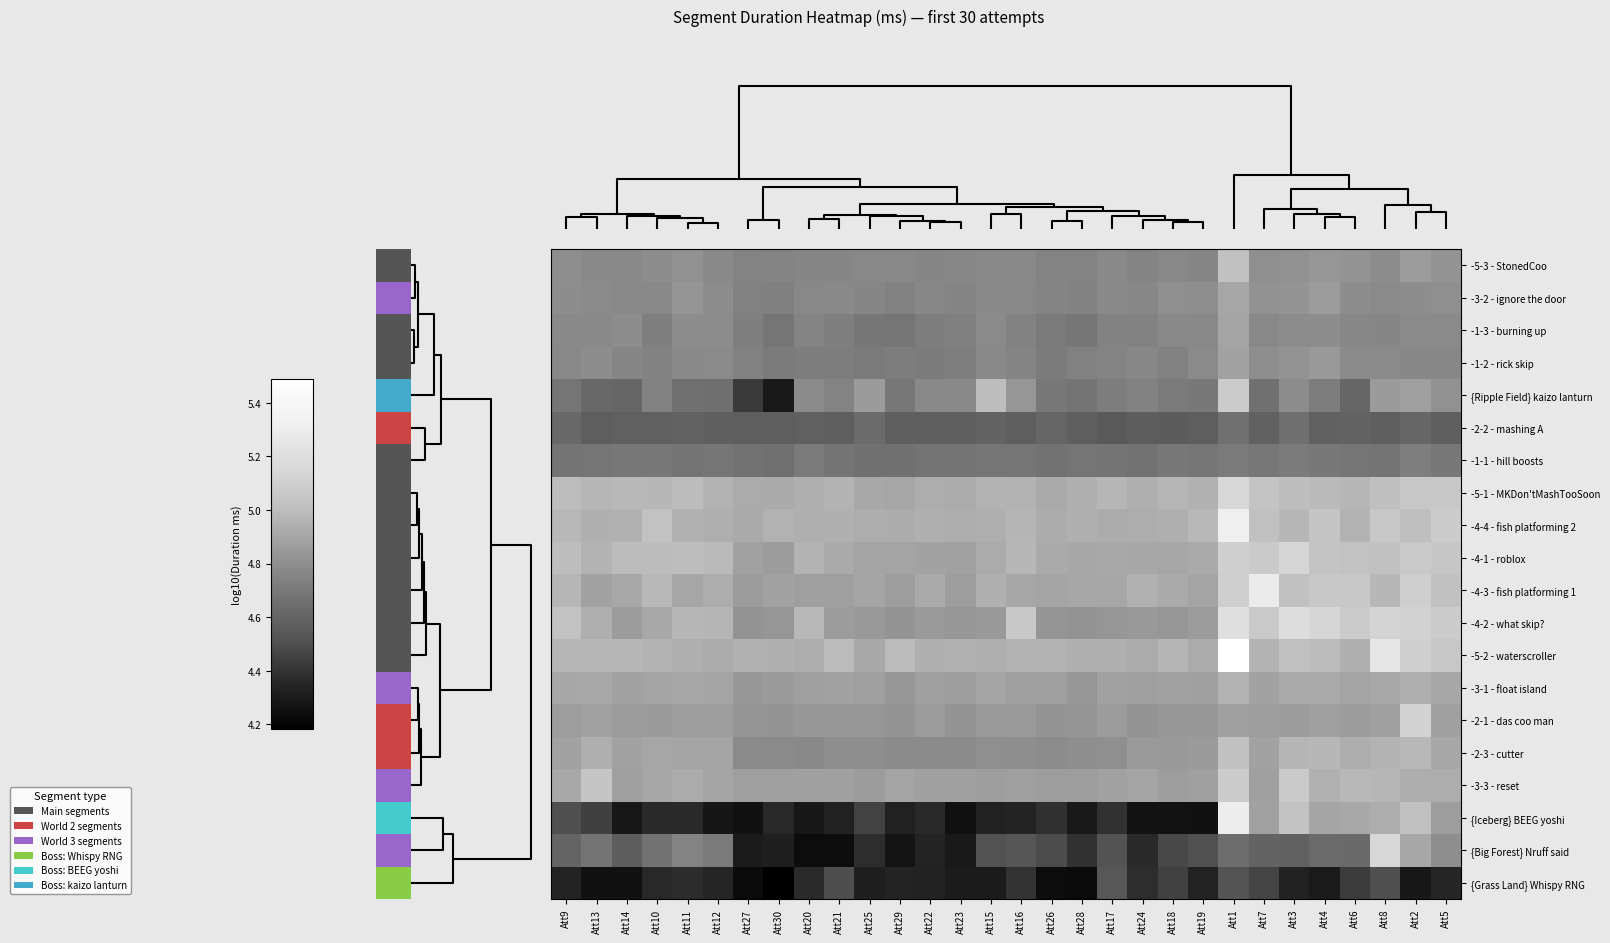

Reading left to right, list all the values displayed in this chart.

{Grass Land} Whispy RNG: Att9=4.3	Att13=4.3	Att14=4.3	Att10=4.4	Att11=4.4	Att12=4.3	Att27=4.2	Att30=4.2	Att20=4.4	Att21=4.5	Att25=4.3	Att29=4.3	Att22=4.3	Att23=4.3	Att15=4.3	Att16=4.4	Att26=4.2	Att28=4.2	Att17=4.5	Att24=4.4	Att18=4.4	Att19=4.3	Att1=4.5	Att7=4.5	Att3=4.3	Att4=4.3	Att6=4.4	Att8=4.5	Att2=4.3	Att5=4.3
{Big Forest} Nruff said: Att9=4.6	Att13=4.7	Att14=4.6	Att10=4.7	Att11=4.7	Att12=4.7	Att27=4.3	Att30=4.3	Att20=4.2	Att21=4.2	Att25=4.4	Att29=4.3	Att22=4.3	Att23=4.3	Att15=4.5	Att16=4.5	Att26=4.5	Att28=4.4	Att17=4.5	Att24=4.4	Att18=4.5	Att19=4.5	Att1=4.6	Att7=4.6	Att3=4.6	Att4=4.6	Att6=4.6	Att8=5.1	Att2=4.9	Att5=4.8
{Iceberg} BEEG yoshi: Att9=4.5	Att13=4.4	Att14=4.3	Att10=4.4	Att11=4.4	Att12=4.3	Att27=4.3	Att30=4.4	Att20=4.3	Att21=4.3	Att25=4.5	Att29=4.3	Att22=4.4	Att23=4.3	Att15=4.3	Att16=4.3	Att26=4.4	Att28=4.3	Att17=4.4	Att24=4.3	Att18=4.3	Att19=4.3	Att1=5.3	Att7=4.9	Att3=5.0	Att4=4.9	Att6=4.9	Att8=4.9	Att2=5.0	Att5=4.9
-3-3 - reset: Att9=4.9	Att13=5.0	Att14=4.9	Att10=4.9	Att11=4.9	Att12=4.9	Att27=4.9	Att30=4.9	Att20=4.9	Att21=4.9	Att25=4.9	Att29=4.9	Att22=4.9	Att23=4.9	Att15=4.9	Att16=4.9	Att26=4.9	Att28=4.9	Att17=4.9	Att24=4.9	Att18=4.9	Att19=4.9	Att1=5.1	Att7=4.9	Att3=5.1	Att4=5.0	Att6=5.0	Att8=5.0	Att2=4.9	Att5=4.9
-2-3 - cutter: Att9=4.9	Att13=4.9	Att14=4.9	Att10=4.9	Att11=4.9	Att12=4.9	Att27=4.8	Att30=4.8	Att20=4.8	Att21=4.8	Att25=4.8	Att29=4.8	Att22=4.8	Att23=4.8	Att15=4.8	Att16=4.8	Att26=4.8	Att28=4.8	Att17=4.8	Att24=4.9	Att18=4.8	Att19=4.9	Att1=5.0	Att7=4.9	Att3=5.0	Att4=5.0	Att6=4.9	Att8=5.0	Att2=5.0	Att5=4.9
-2-1 - das coo man: Att9=4.9	Att13=4.9	Att14=4.9	Att10=4.9	Att11=4.9	Att12=4.9	Att27=4.8	Att30=4.8	Att20=4.8	Att21=4.8	Att25=4.8	Att29=4.8	Att22=4.9	Att23=4.8	Att15=4.9	Att16=4.9	Att26=4.8	Att28=4.8	Att17=4.9	Att24=4.8	Att18=4.8	Att19=4.8	Att1=4.9	Att7=4.9	Att3=4.9	Att4=4.9	Att6=4.9	Att8=4.9	Att2=5.1	Att5=4.9
-3-1 - float island: Att9=4.9	Att13=4.9	Att14=4.9	Att10=4.9	Att11=4.9	Att12=4.9	Att27=4.8	Att30=4.9	Att20=4.9	Att21=4.9	Att25=4.9	Att29=4.8	Att22=4.9	Att23=4.9	Att15=4.9	Att16=4.9	Att26=4.9	Att28=4.8	Att17=4.9	Att24=4.9	Att18=4.9	Att19=4.9	Att1=5.0	Att7=4.9	Att3=4.9	Att4=4.9	Att6=4.9	Att8=4.9	Att2=4.9	Att5=4.9
-5-2 - waterscroller: Att9=5.0	Att13=5.0	Att14=5.0	Att10=5.0	Att11=4.9	Att12=4.9	Att27=4.9	Att30=4.9	Att20=4.9	Att21=5.0	Att25=4.9	Att29=5.0	Att22=4.9	Att23=4.9	Att15=4.9	Att16=5.0	Att26=5.0	Att28=4.9	Att17=4.9	Att24=4.9	Att18=5.0	Att19=4.9	Att1=5.5	Att7=5.0	Att3=5.0	Att4=5.0	Att6=4.9	Att8=5.2	Att2=5.1	Att5=5.1
-4-2 - what skip?: Att9=5.0	Att13=4.9	Att14=4.9	Att10=4.9	Att11=5.0	Att12=5.0	Att27=4.8	Att30=4.8	Att20=5.0	Att21=4.9	Att25=4.8	Att29=4.8	Att22=4.9	Att23=4.8	Att15=4.8	Att16=5.1	Att26=4.8	Att28=4.8	Att17=4.8	Att24=4.8	Att18=4.8	Att19=4.9	Att1=5.2	Att7=5.1	Att3=5.2	Att4=5.1	Att6=5.1	Att8=5.1	Att2=5.1	Att5=5.1
-4-3 - fish platforming 1: Att9=5.0	Att13=4.9	Att14=4.9	Att10=5.0	Att11=4.9	Att12=4.9	Att27=4.9	Att30=4.9	Att20=4.9	Att21=4.9	Att25=4.9	Att29=4.9	Att22=4.9	Att23=4.9	Att15=4.9	Att16=4.9	Att26=4.9	Att28=4.9	Att17=4.9	Att24=4.9	Att18=4.9	Att19=4.9	Att1=5.1	Att7=5.3	Att3=5.0	Att4=5.1	Att6=5.1	Att8=5.0	Att2=5.1	Att5=5.0
-4-1 - roblox: Att9=5.0	Att13=5.0	Att14=5.0	Att10=5.0	Att11=5.0	Att12=5.0	Att27=4.9	Att30=4.9	Att20=5.0	Att21=4.9	Att25=4.9	Att29=4.9	Att22=4.9	Att23=4.9	Att15=4.9	Att16=5.0	Att26=4.9	Att28=4.9	Att17=4.9	Att24=4.9	Att18=4.9	Att19=4.9	Att1=5.1	Att7=5.1	Att3=5.1	Att4=5.0	Att6=5.0	Att8=5.0	Att2=5.1	Att5=5.1
-4-4 - fish platforming 2: Att9=5.0	Att13=4.9	Att14=4.9	Att10=5.0	Att11=4.9	Att12=4.9	Att27=4.9	Att30=5.0	Att20=4.9	Att21=4.9	Att25=4.9	Att29=4.9	Att22=4.9	Att23=4.9	Att15=4.9	Att16=5.0	Att26=4.9	Att28=4.9	Att17=4.9	Att24=4.9	Att18=4.9	Att19=5.0	Att1=5.3	Att7=5.0	Att3=5.0	Att4=5.0	Att6=5.0	Att8=5.1	Att2=5.0	Att5=5.1
-5-1 - MKDon'tMashTooSoon: Att9=5.0	Att13=5.0	Att14=5.0	Att10=5.0	Att11=5.0	Att12=5.0	Att27=4.9	Att30=4.9	Att20=4.9	Att21=5.0	Att25=4.9	Att29=4.9	Att22=4.9	Att23=4.9	Att15=5.0	Att16=5.0	Att26=4.9	Att28=4.9	Att17=5.0	Att24=4.9	Att18=5.0	Att19=5.0	Att1=5.2	Att7=5.0	Att3=5.0	Att4=5.0	Att6=5.0	Att8=5.0	Att2=5.1	Att5=5.1
-1-1 - hill boosts: Att9=4.7	Att13=4.7	Att14=4.7	Att10=4.7	Att11=4.7	Att12=4.7	Att27=4.7	Att30=4.7	Att20=4.7	Att21=4.7	Att25=4.7	Att29=4.7	Att22=4.7	Att23=4.7	Att15=4.7	Att16=4.7	Att26=4.7	Att28=4.7	Att17=4.7	Att24=4.7	Att18=4.7	Att19=4.7	Att1=4.7	Att7=4.7	Att3=4.7	Att4=4.7	Att6=4.7	Att8=4.7	Att2=4.7	Att5=4.7
-2-2 - mashing A: Att9=4.6	Att13=4.6	Att14=4.6	Att10=4.6	Att11=4.6	Att12=4.6	Att27=4.6	Att30=4.6	Att20=4.6	Att21=4.6	Att25=4.6	Att29=4.6	Att22=4.6	Att23=4.6	Att15=4.6	Att16=4.6	Att26=4.6	Att28=4.6	Att17=4.5	Att24=4.6	Att18=4.6	Att19=4.6	Att1=4.7	Att7=4.6	Att3=4.7	Att4=4.6	Att6=4.6	Att8=4.6	Att2=4.6	Att5=4.6
{Ripple Field} kaizo lanturn: Att9=4.7	Att13=4.6	Att14=4.6	Att10=4.7	Att11=4.7	Att12=4.7	Att27=4.4	Att30=4.3	Att20=4.8	Att21=4.8	Att25=4.9	Att29=4.7	Att22=4.8	Att23=4.8	Att15=5.0	Att16=4.8	Att26=4.7	Att28=4.7	Att17=4.7	Att24=4.7	Att18=4.7	Att19=4.7	Att1=5.1	Att7=4.7	Att3=4.8	Att4=4.7	Att6=4.6	Att8=4.9	Att2=4.9	Att5=4.8
-1-2 - rick skip: Att9=4.8	Att13=4.8	Att14=4.8	Att10=4.7	Att11=4.8	Att12=4.8	Att27=4.7	Att30=4.7	Att20=4.7	Att21=4.7	Att25=4.7	Att29=4.7	Att22=4.7	Att23=4.7	Att15=4.8	Att16=4.8	Att26=4.7	Att28=4.7	Att17=4.8	Att24=4.8	Att18=4.7	Att19=4.8	Att1=4.9	Att7=4.8	Att3=4.8	Att4=4.8	Att6=4.8	Att8=4.8	Att2=4.8	Att5=4.8
-1-3 - burning up: Att9=4.8	Att13=4.8	Att14=4.8	Att10=4.7	Att11=4.8	Att12=4.8	Att27=4.7	Att30=4.7	Att20=4.8	Att21=4.7	Att25=4.7	Att29=4.7	Att22=4.7	Att23=4.7	Att15=4.8	Att16=4.7	Att26=4.7	Att28=4.7	Att17=4.7	Att24=4.7	Att18=4.8	Att19=4.8	Att1=4.9	Att7=4.8	Att3=4.8	Att4=4.8	Att6=4.8	Att8=4.8	Att2=4.8	Att5=4.8
-3-2 - ignore the door: Att9=4.8	Att13=4.8	Att14=4.8	Att10=4.8	Att11=4.8	Att12=4.8	Att27=4.7	Att30=4.7	Att20=4.8	Att21=4.8	Att25=4.8	Att29=4.7	Att22=4.8	Att23=4.8	Att15=4.8	Att16=4.8	Att26=4.8	Att28=4.7	Att17=4.8	Att24=4.8	Att18=4.8	Att19=4.8	Att1=4.9	Att7=4.8	Att3=4.8	Att4=4.9	Att6=4.8	Att8=4.8	Att2=4.8	Att5=4.8
-5-3 - StonedCoo: Att9=4.8	Att13=4.8	Att14=4.8	Att10=4.8	Att11=4.8	Att12=4.8	Att27=4.8	Att30=4.8	Att20=4.8	Att21=4.8	Att25=4.8	Att29=4.8	Att22=4.8	Att23=4.8	Att15=4.8	Att16=4.8	Att26=4.8	Att28=4.8	Att17=4.8	Att24=4.8	Att18=4.8	Att19=4.8	Att1=5.0	Att7=4.8	Att3=4.8	Att4=4.8	Att6=4.8	Att8=4.8	Att2=4.9	Att5=4.8